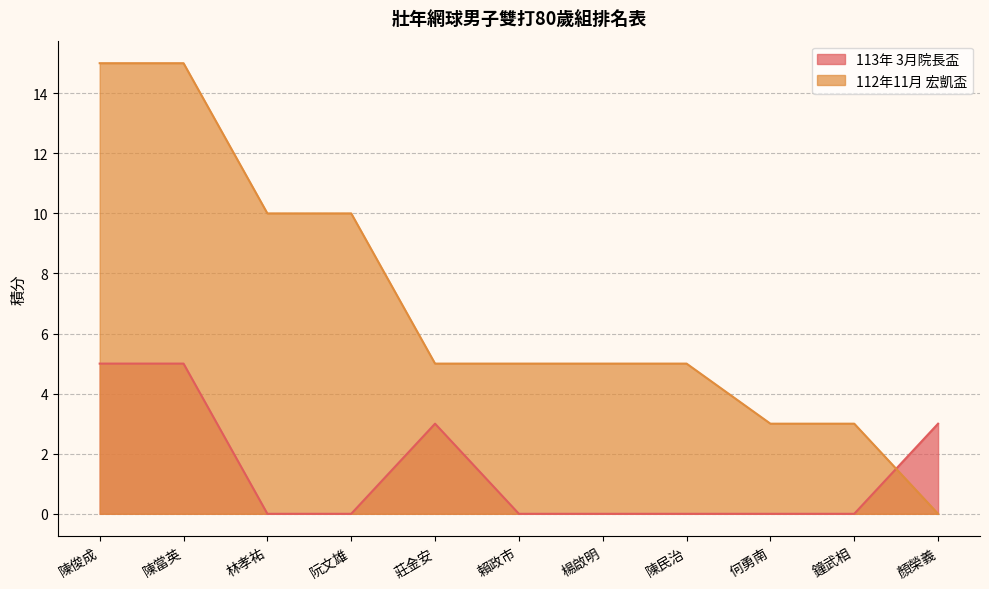

The 112年11月 宏凱盃 series shows 15 at 陳俊成. True or false?

True